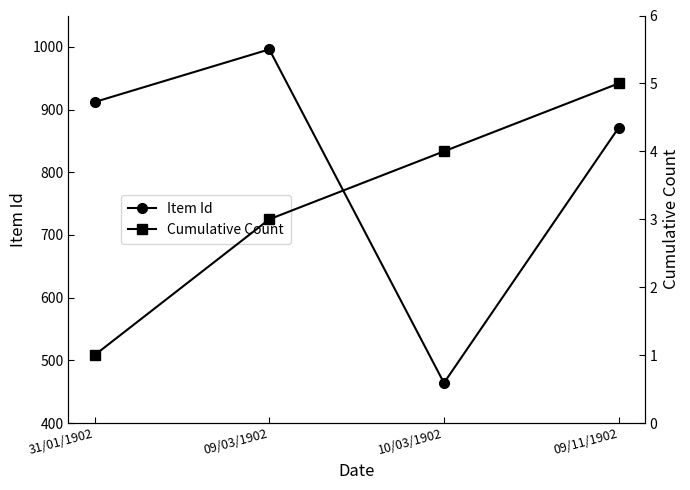

Where does the Cumulative Count series first go above 4?

09/11/1902